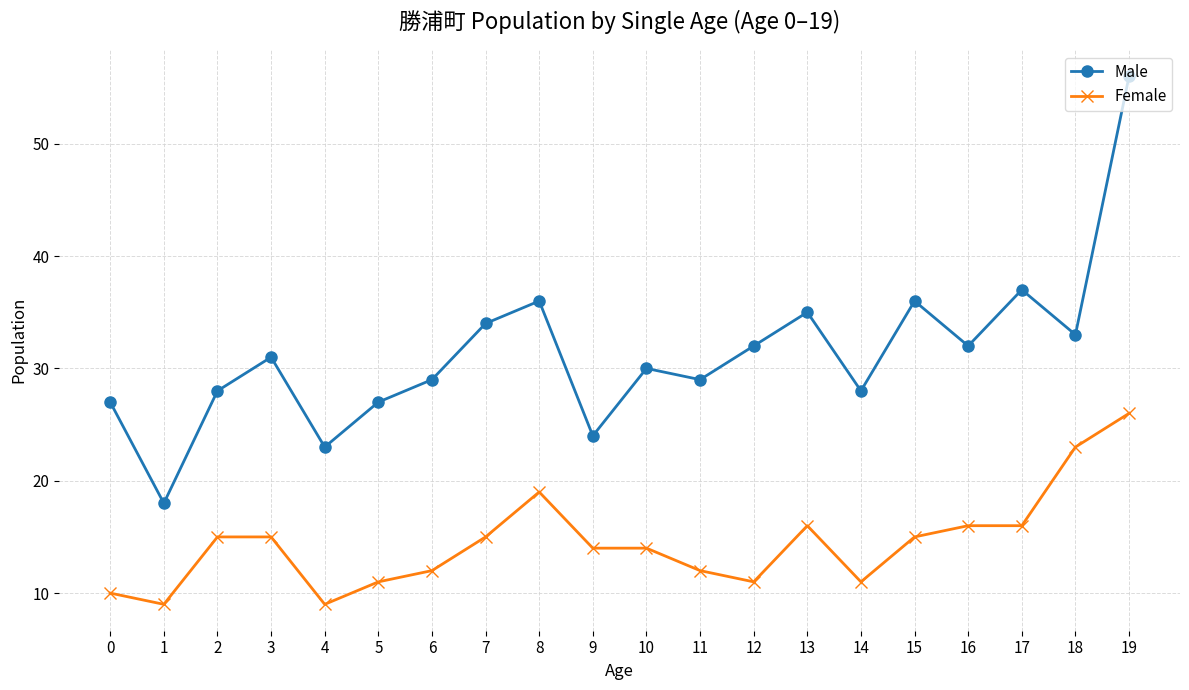

At which category is the sum across all series the highest?

19